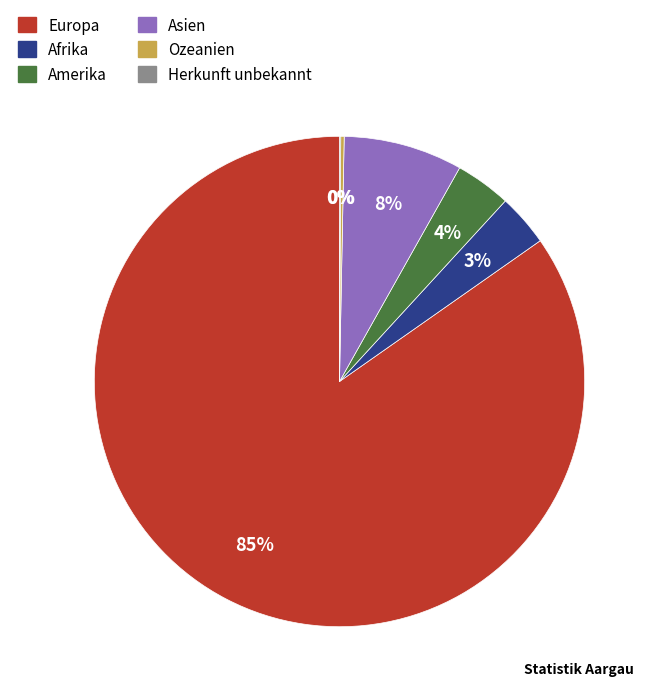

Which slice is the largest?

Europa